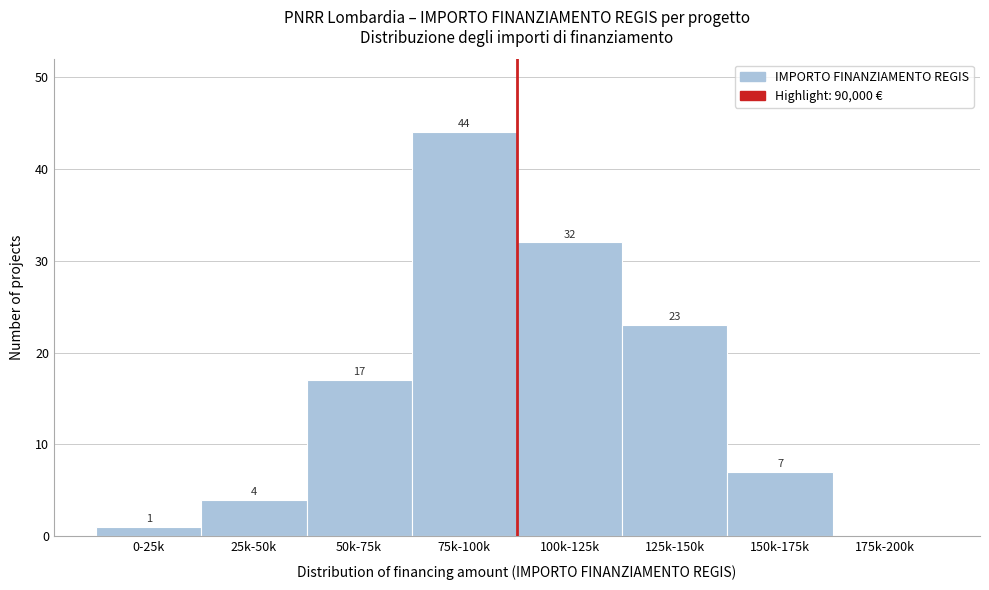

Reading left to right, transcribe all the data shown in this chart.

0-25k=1	25k-50k=4	50k-75k=17	75k-100k=44	100k-125k=32	125k-150k=23	150k-175k=7	175k-200k=0